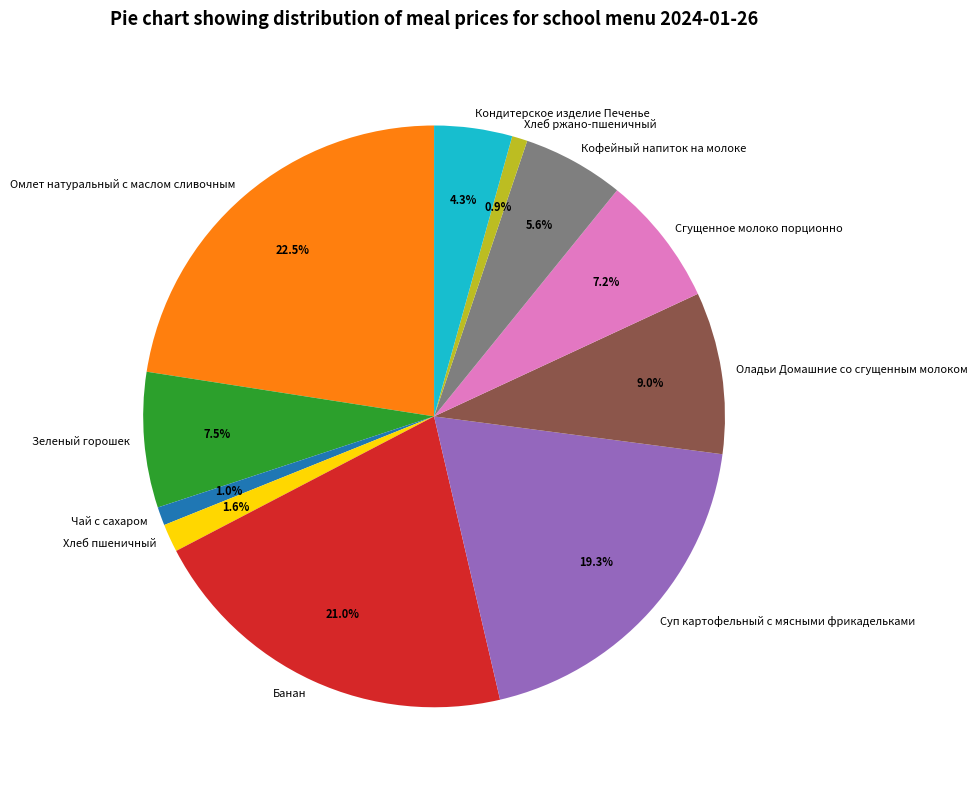

How many slices are in this pie chart?

11